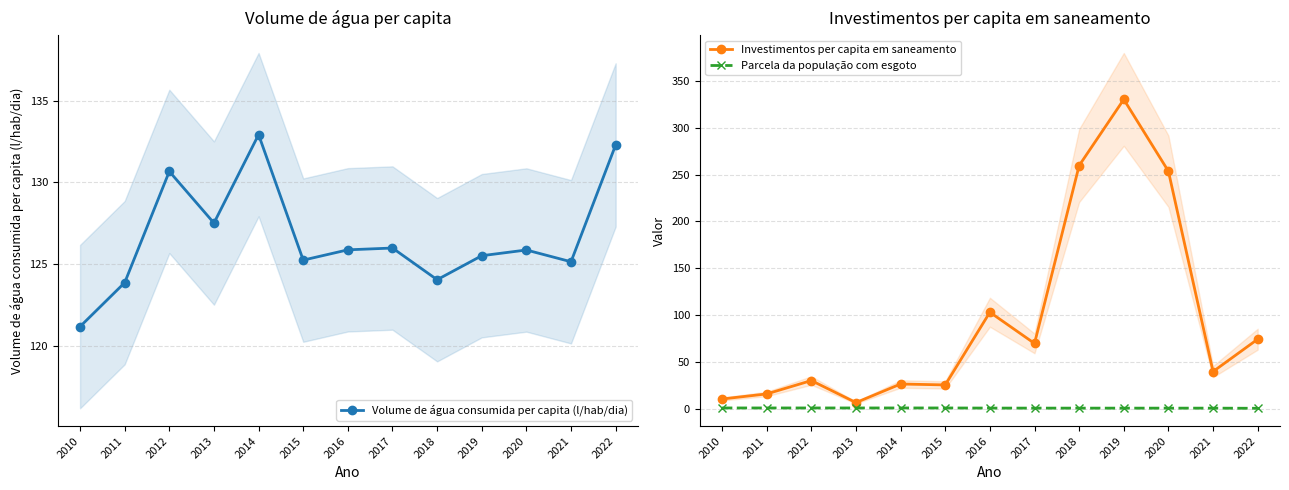

How many times do Investimentos per capita em saneamento and Volume de água consumida per capita (l/hab/dia) cross each other?

2